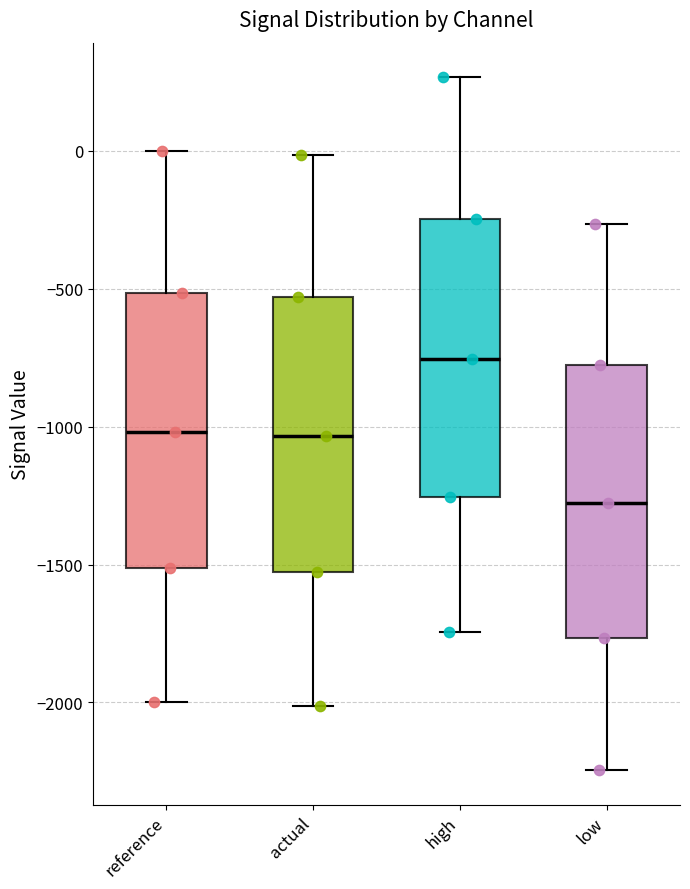

Reading left to right, read every box against the y-axis: the position of its median line, the range the box covers, and the ends of its whiskers. The values are not printed on the chart, so give them approximately, as read against the axis.

reference: median -1000, box -1500 to -500, whiskers -2000 to 0
actual: median -1050, box -1550 to -550, whiskers -2000 to 0
high: median -750, box -1250 to -250, whiskers -1750 to 250
low: median -1300, box -1750 to -800, whiskers -2250 to -250